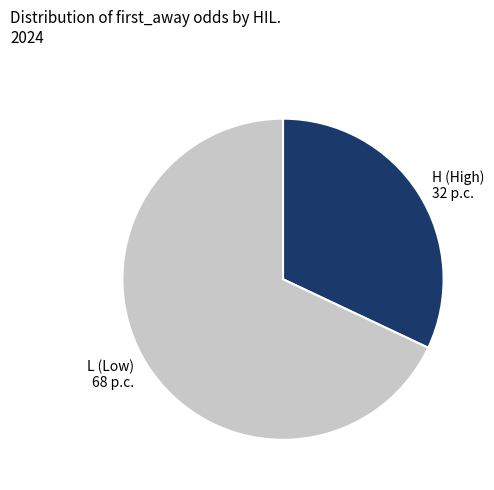

Does any single category account for the majority?

Yes